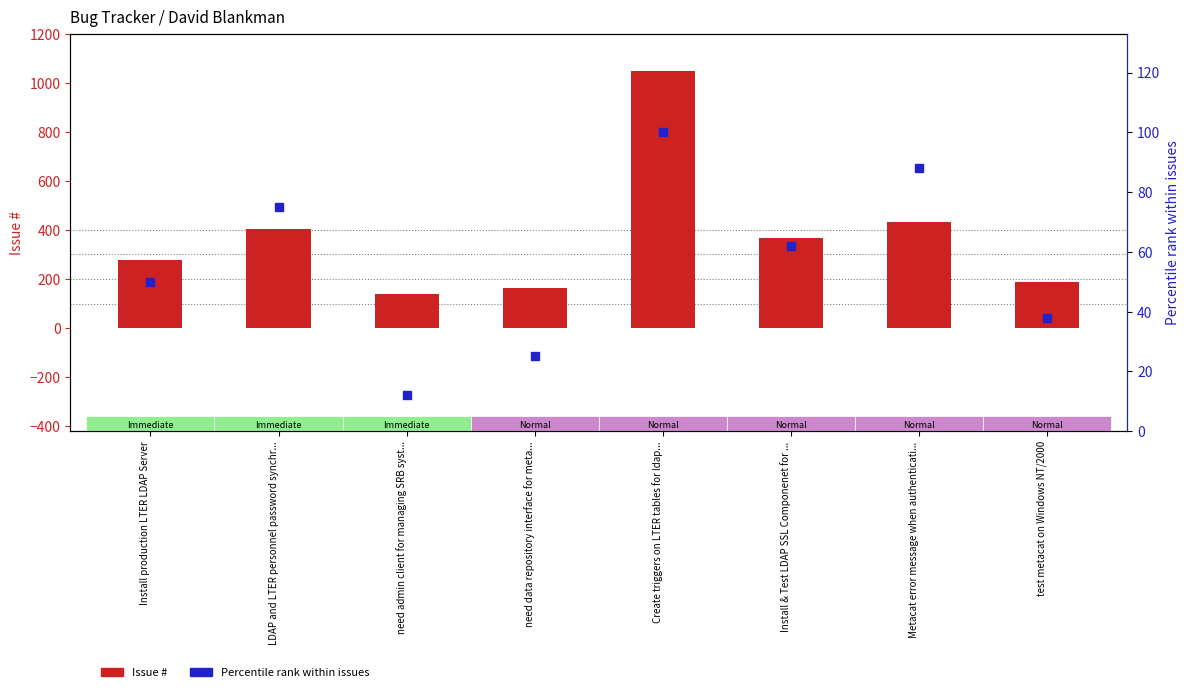

What are all the series names shown in the legend?

Issue #, Percentile rank within issues